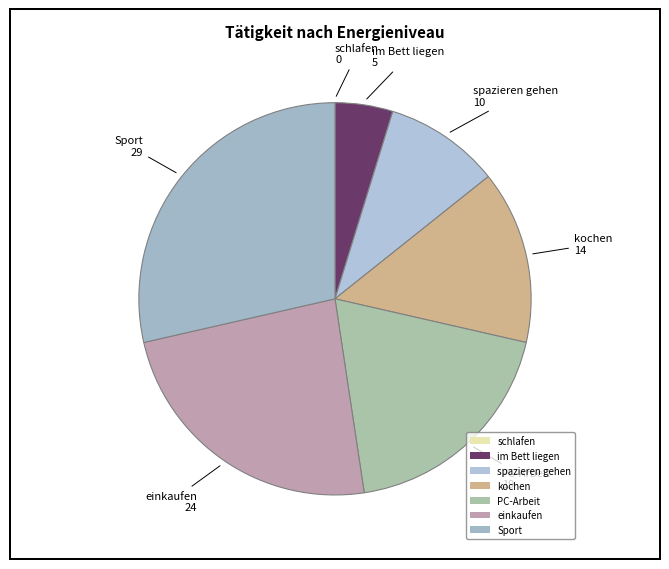

True or false: spazieren gehen accounts for 22% of the total.

False